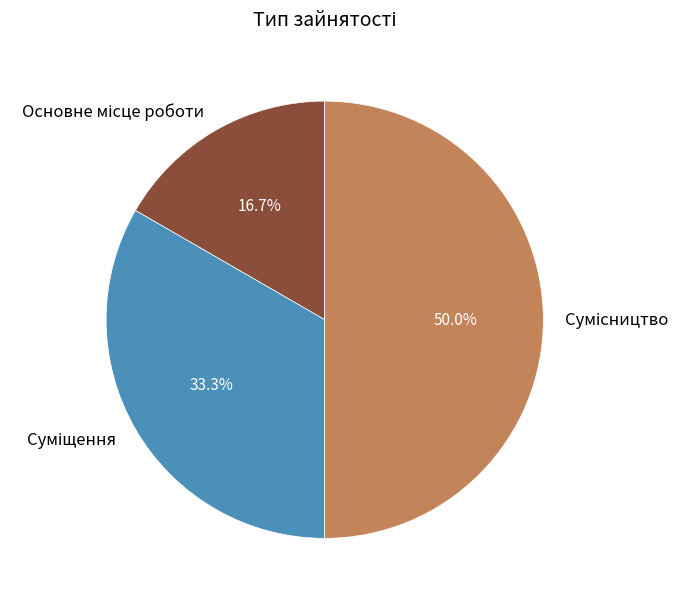

How many segments does this pie chart have?

3